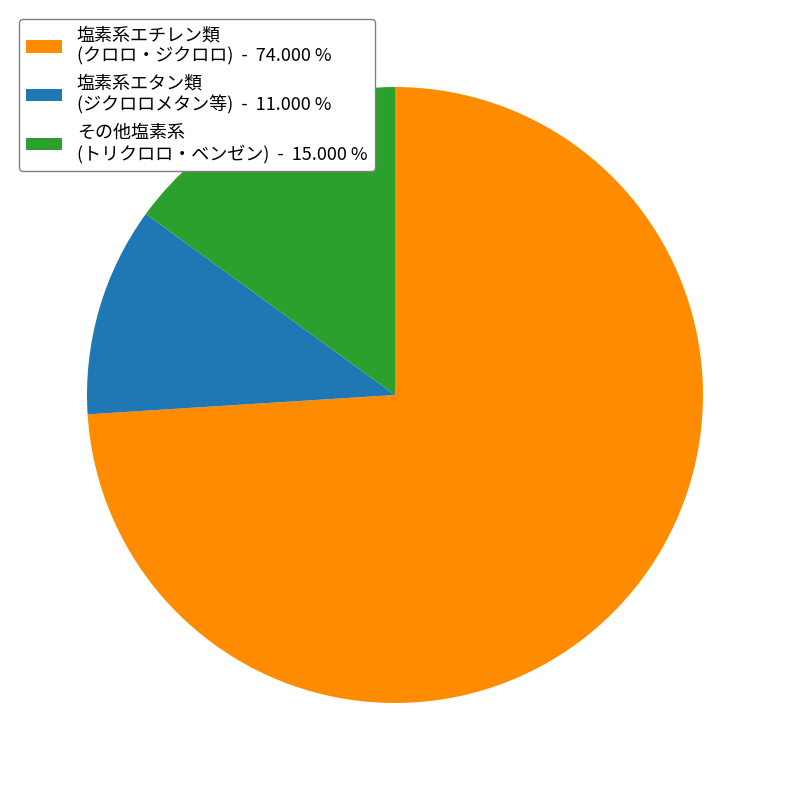

Count the number of slices in the pie.

3